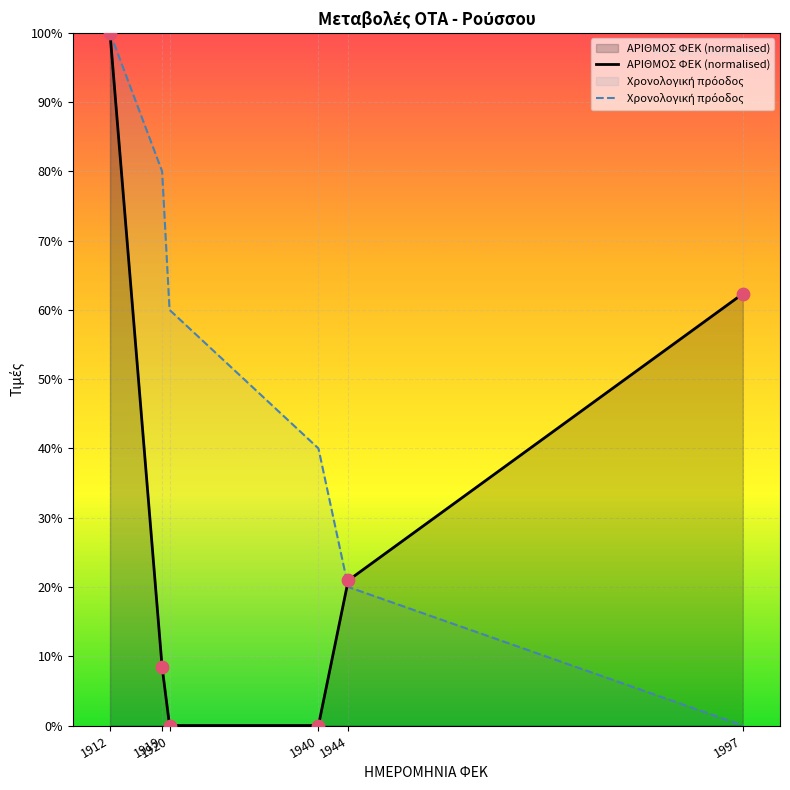

What are all the series names shown in the legend?

ΑΡΙΘΜΟΣ ΦΕΚ (normalised), Χρονολογική πρόοδος